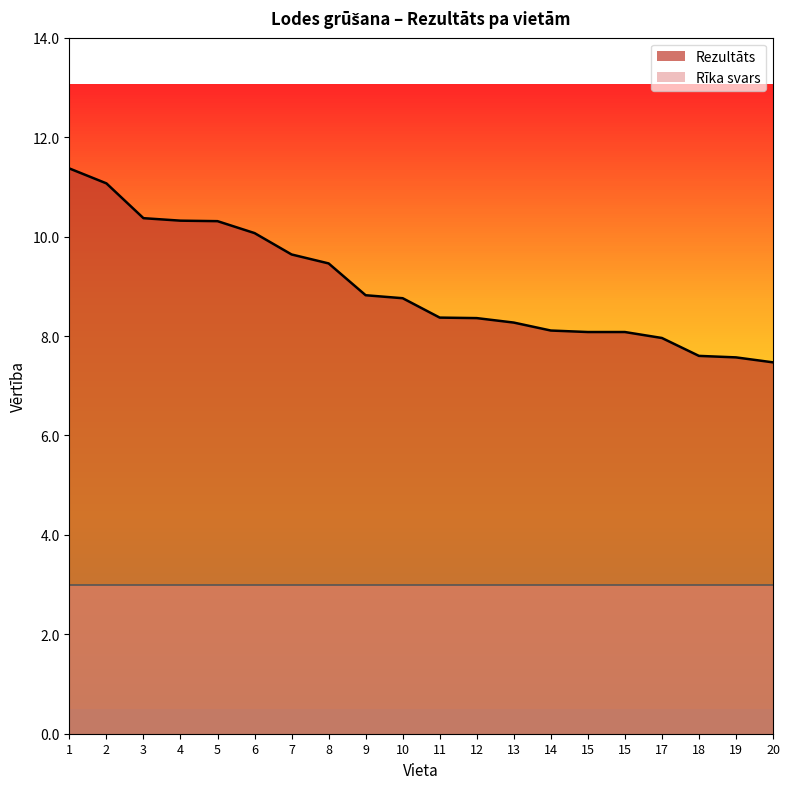

What is the value of the 17th point from the left?

8.0